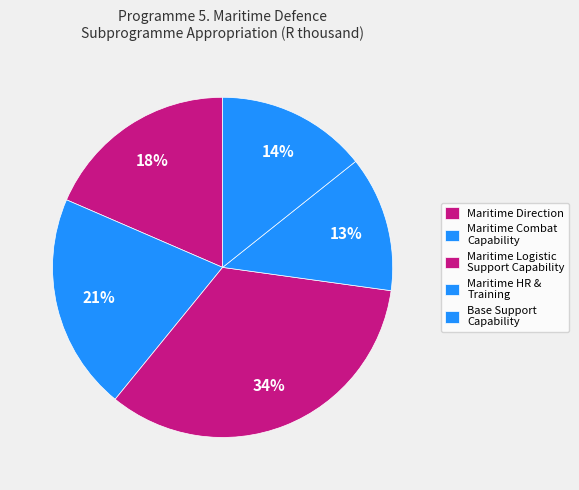

Count the number of slices in the pie.

5